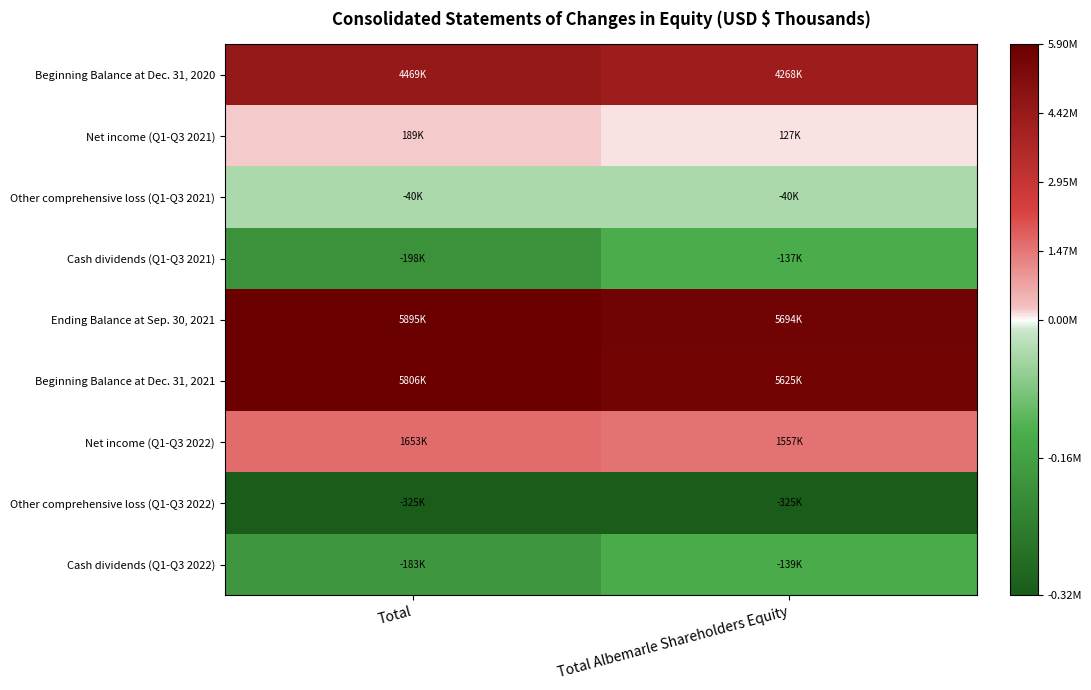

Reading left to right, transcribe all the data shown in this chart.

Beginning Balance at Dec. 31, 2020: Total=4468594	Total Albemarle Shareholders Equity=4268227
Net income (Q1-Q3 2021): Total=189473	Total Albemarle Shareholders Equity=127496
Other comprehensive loss (Q1-Q3 2021): Total=-40354	Total Albemarle Shareholders Equity=-40304
Cash dividends (Q1-Q3 2021): Total=-197927	Total Albemarle Shareholders Equity=-136749
Ending Balance at Sep. 30, 2021: Total=5895232	Total Albemarle Shareholders Equity=5694116
Beginning Balance at Dec. 31, 2021: Total=5805607	Total Albemarle Shareholders Equity=5625266
Net income (Q1-Q3 2022): Total=1653345	Total Albemarle Shareholders Equity=1557371
Other comprehensive loss (Q1-Q3 2022): Total=-324975	Total Albemarle Shareholders Equity=-324859
Cash dividends (Q1-Q3 2022): Total=-183003	Total Albemarle Shareholders Equity=-138795